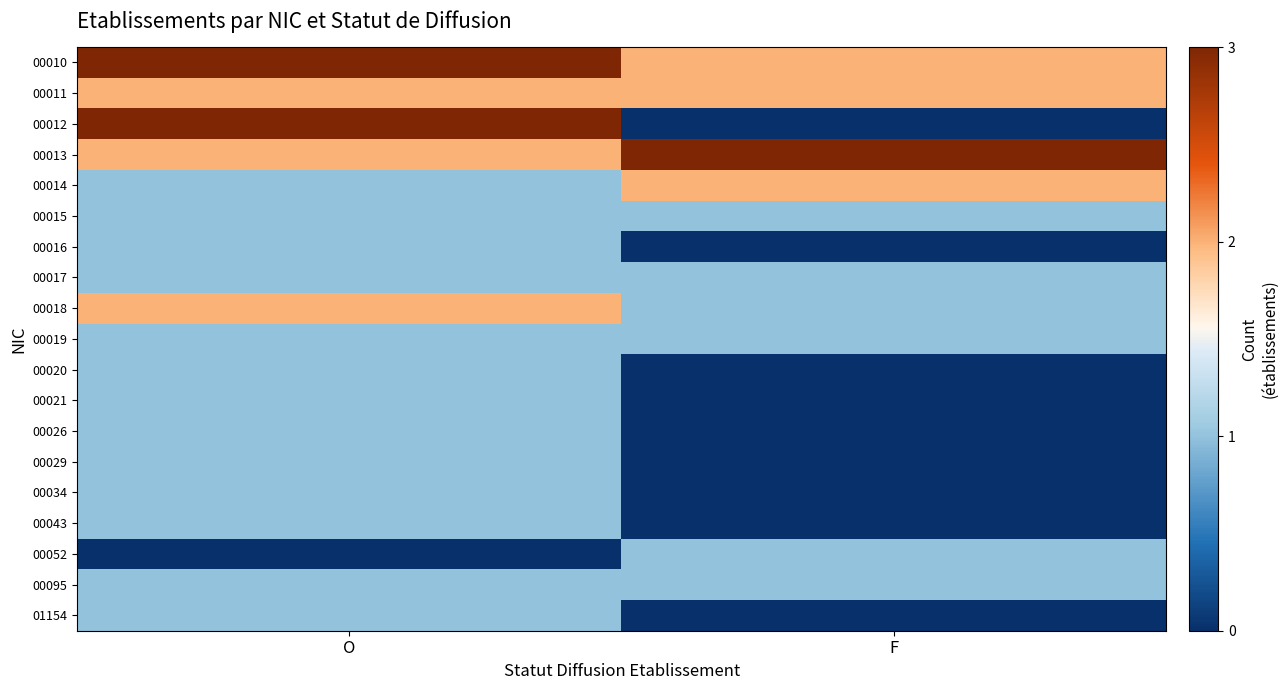

Between O and F, which series saw the biggest shift?

00012